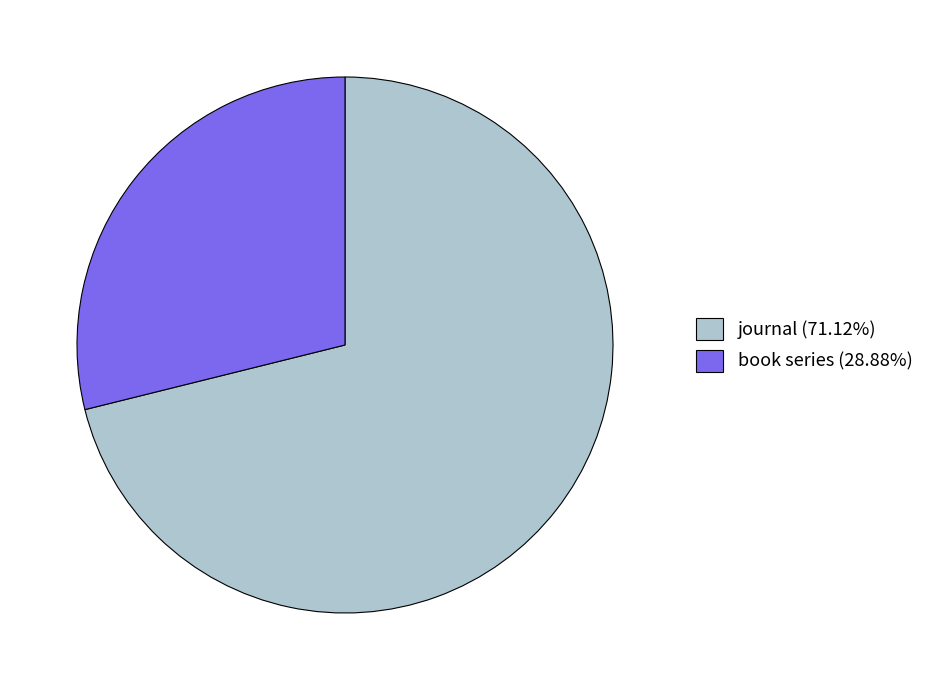

What is the ratio of the value at book series (28.88%) to the value at journal (71.12%)?

0.4